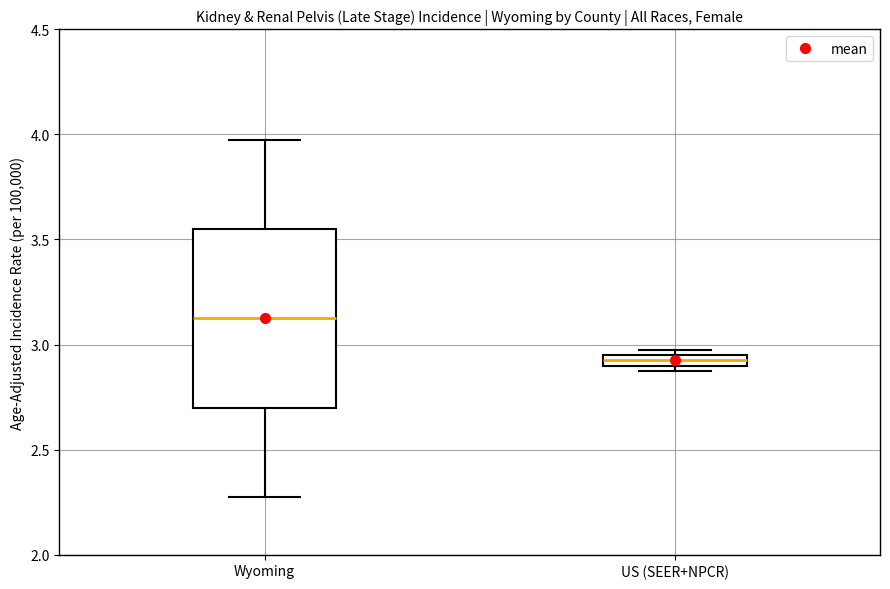

Where is the upper edge of the box for US (SEER+NPCR) on the y-axis? The values are not printed on the chart, so give them approximately, as read against the axis.

2.95